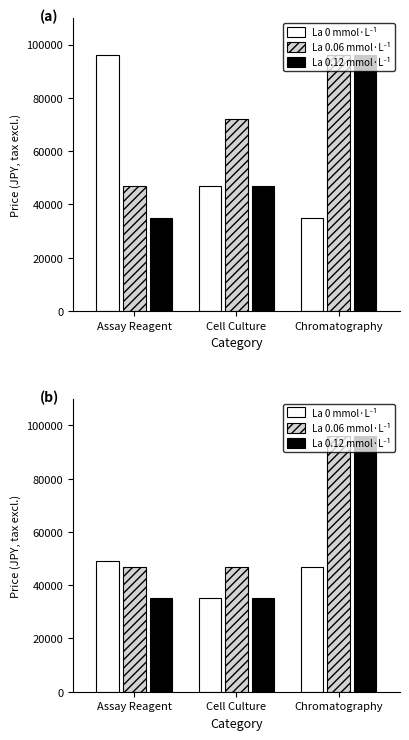

Which series has the largest range (max minus min)?

La 0.12 mmol·L⁻¹